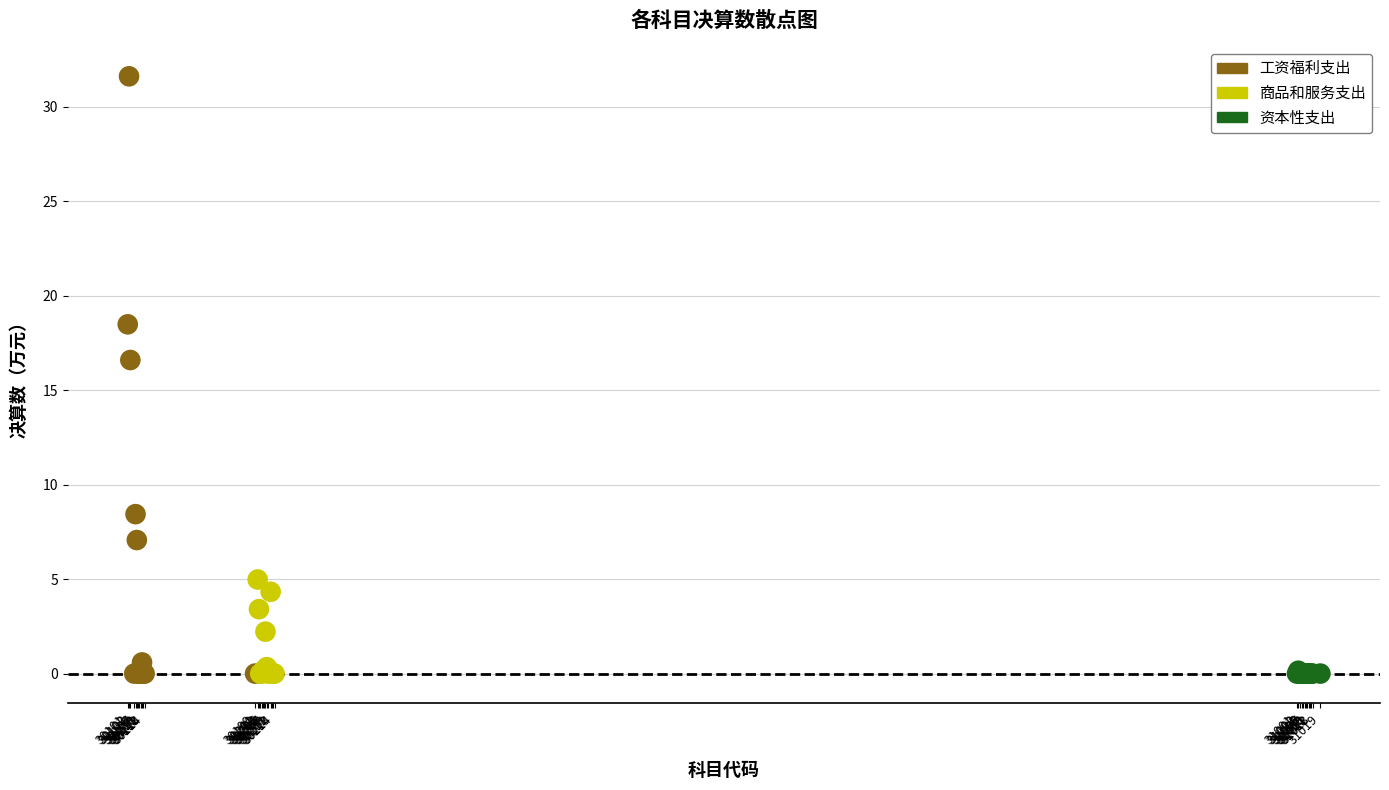

Which series contains the highest Y value?

工资福利支出